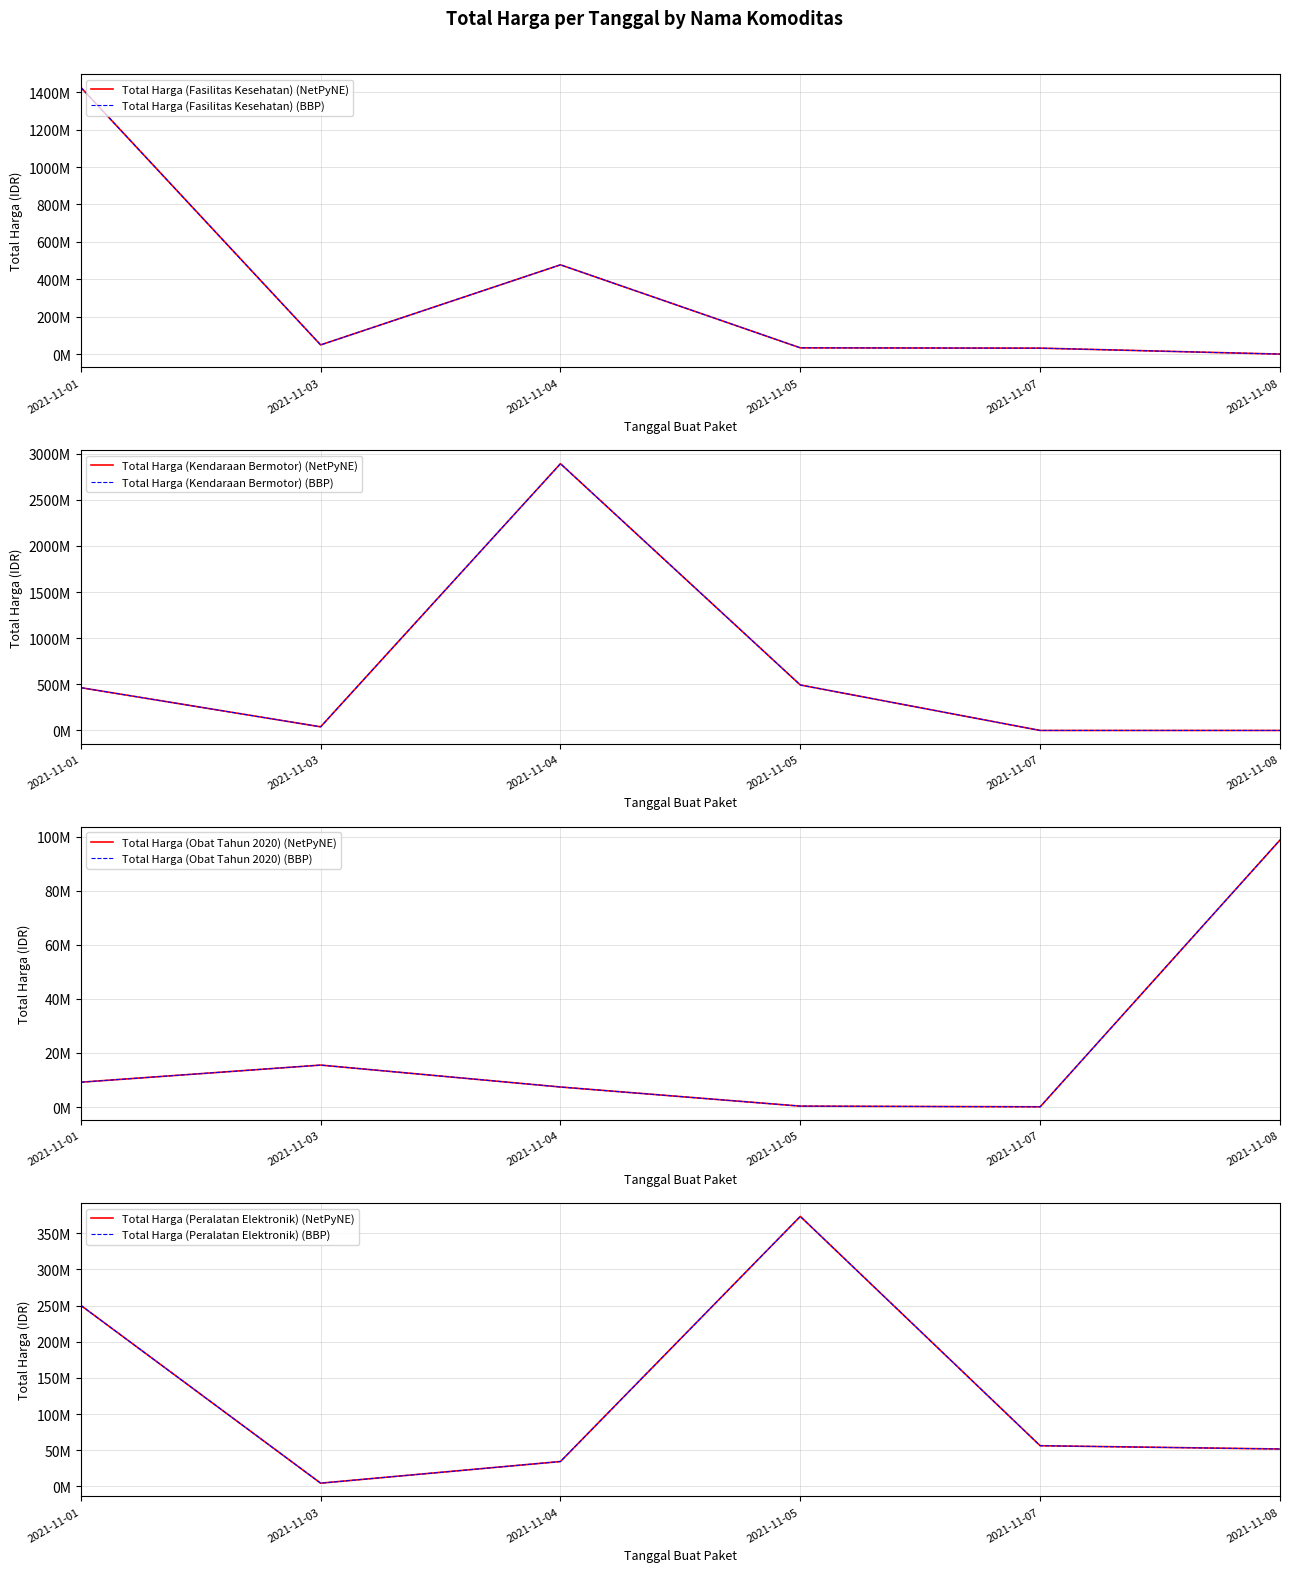

Rank the categories by Total Harga (Peralatan Elektronik) value from highest to lowest.

2021-11-05, 2021-11-01, 2021-11-07, 2021-11-08, 2021-11-04, 2021-11-03